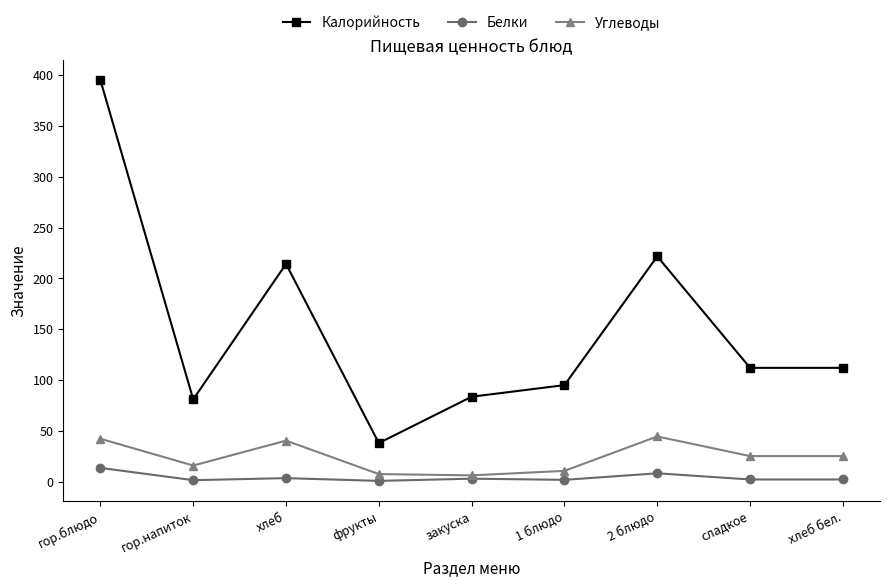

What is the average value of the Углеводы series?

24.2